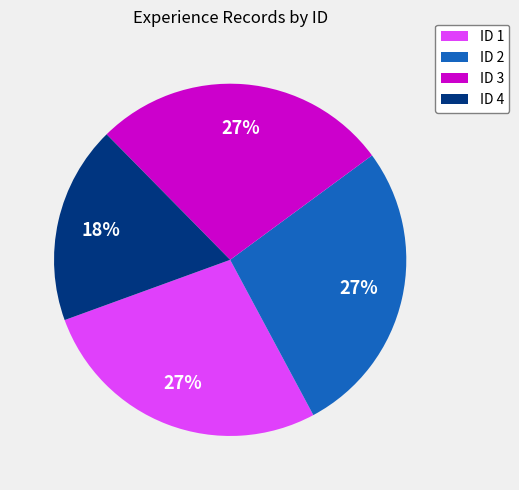

Combined, do ID 3 and ID 4 account for over 50%?

No